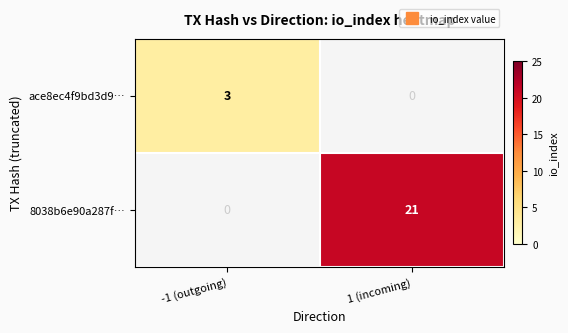

At which label does ace8ec4f9bd3d9… reach its peak?

-1 (outgoing)